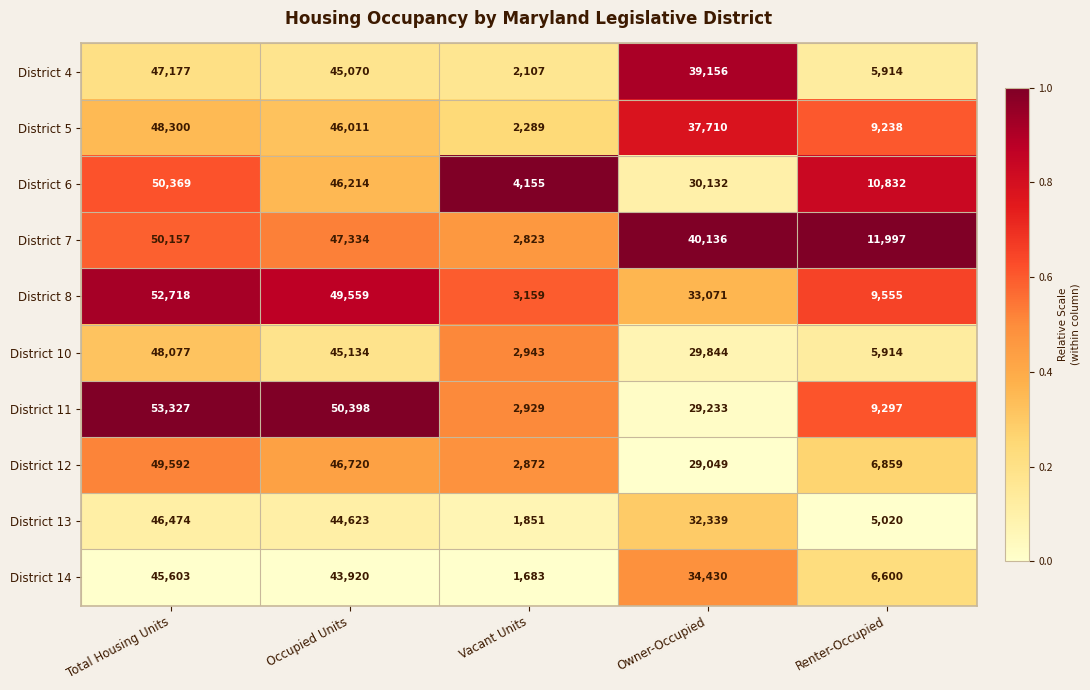

The District 11 series shows 9297 at Renter-Occupied. True or false?

True